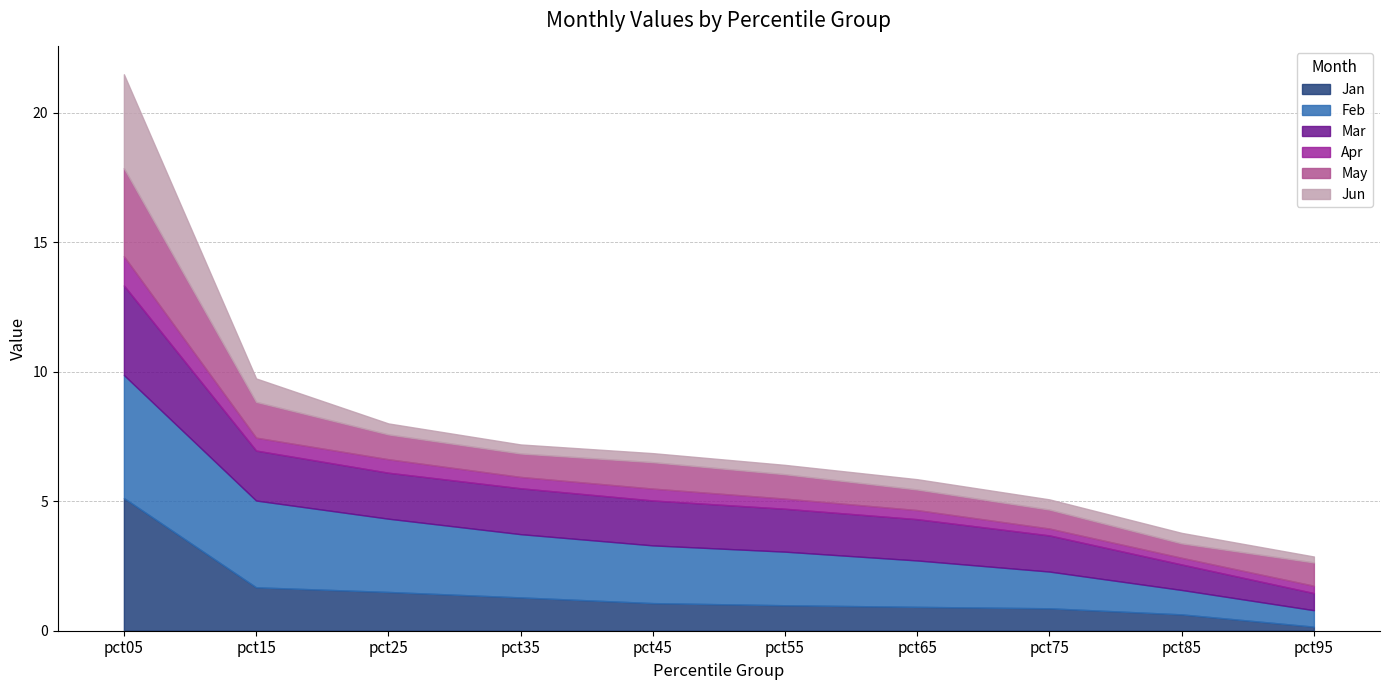

Is the value of Jun at pct95 greater than the value of Apr at pct95?

No